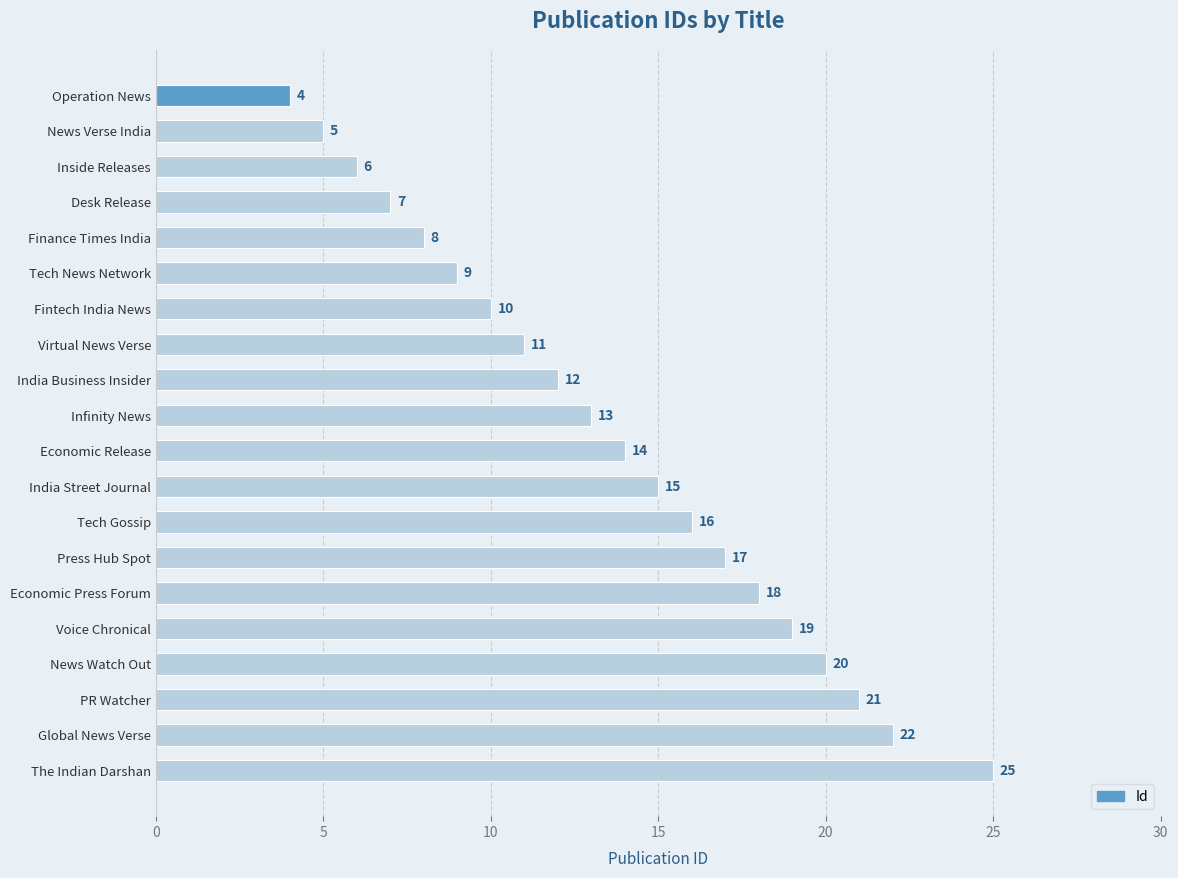

Is it true that the value at Finance Times India is 2?

False